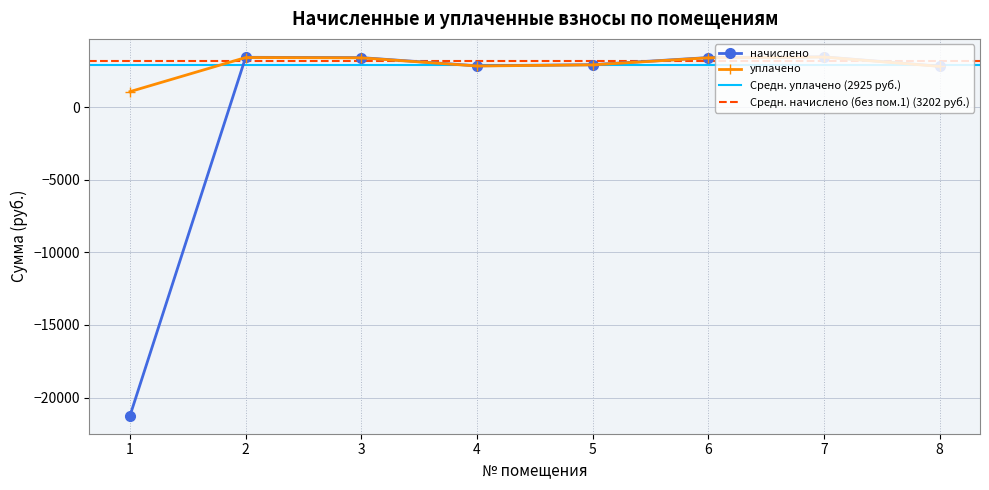

True or false: начислено and уплачено intersect in this chart.

True